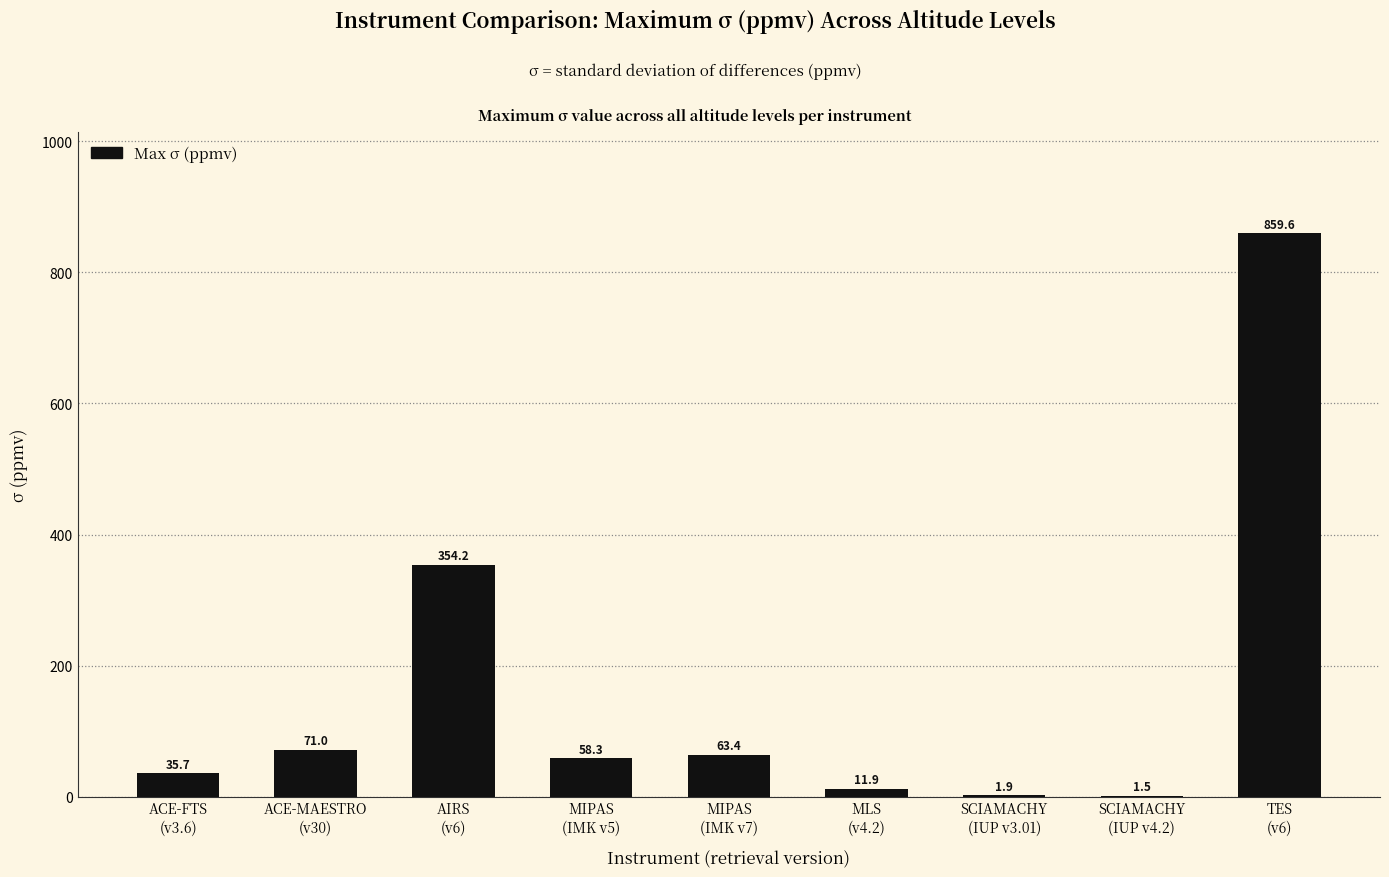

Reading left to right, extract all data points from this chart.

35.7	71.0	354.2	58.3	63.4	11.9	1.9	1.5	859.6